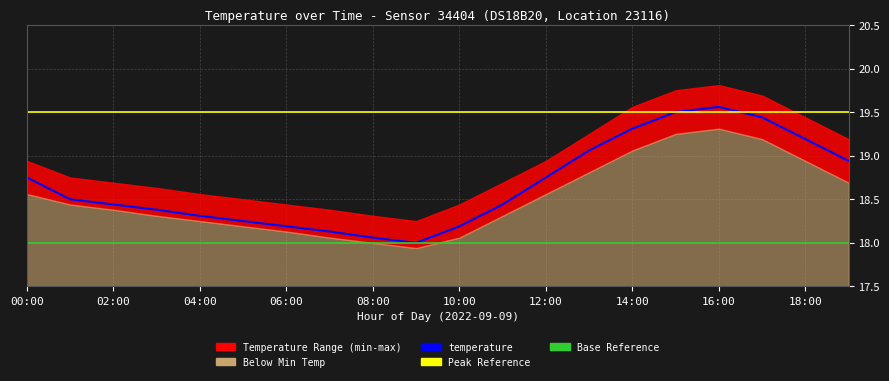

List the labels in order of min_temp value, largest first.

16:00, 15:00, 17:00, 14:00, 18:00, 13:00, 19:00, 00:00, 12:00, 01:00, 02:00, 03:00, 11:00, 04:00, 05:00, 06:00, 07:00, 10:00, 08:00, 09:00